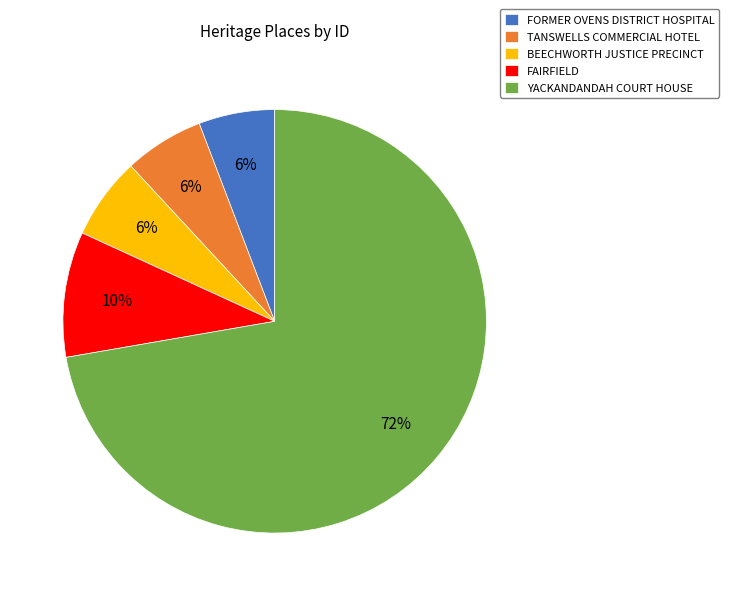

What percentage is the YACKANDANDAH COURT HOUSE slice, to the nearest percent?

72%